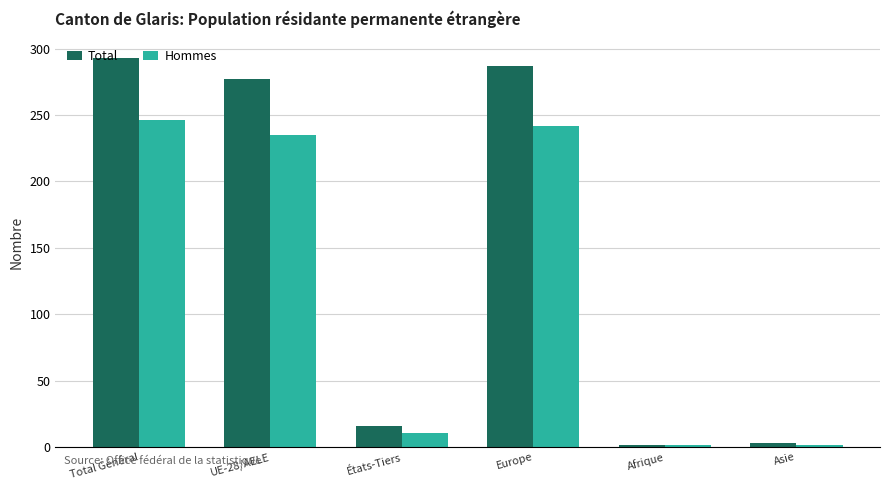

Which series has the largest range (max minus min)?

Total